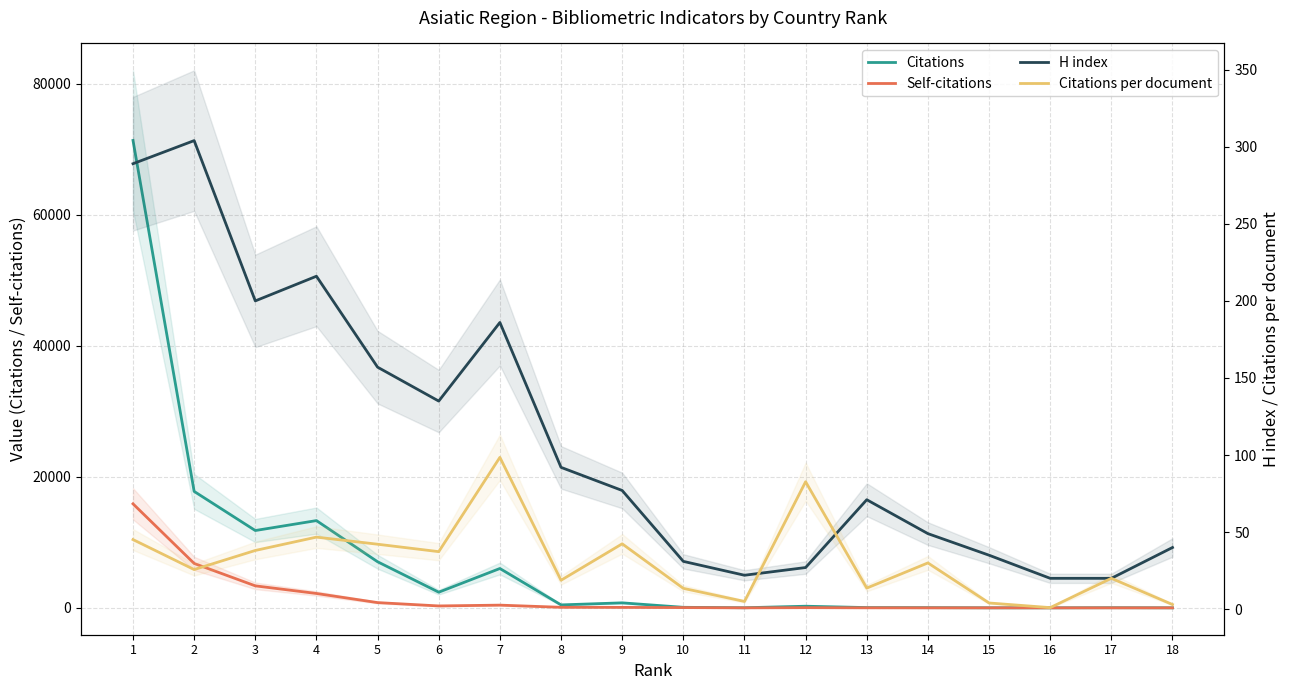

Which series has the largest total across all categories?

Citations